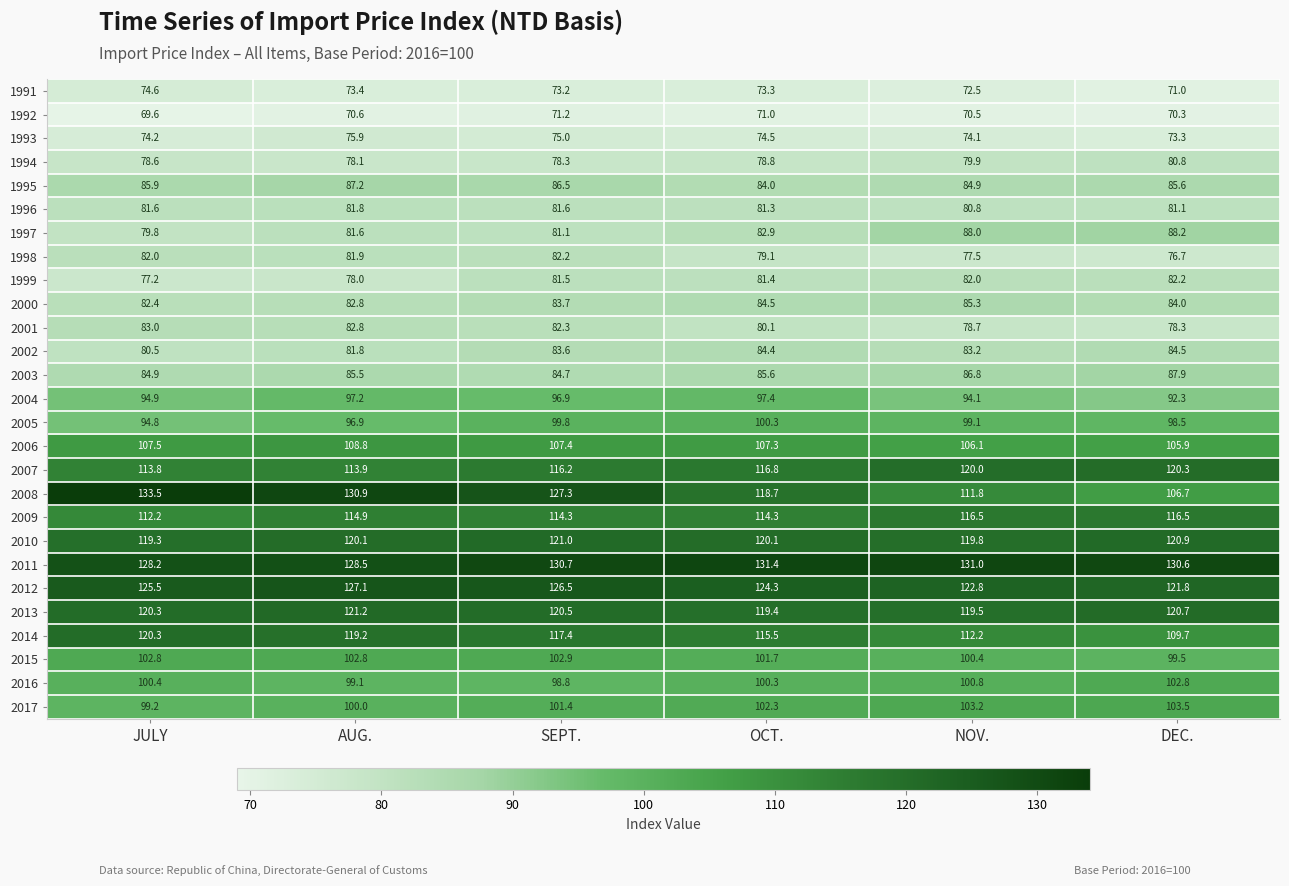

What is the sum of the 2005 values at DEC. and JULY?

193.3